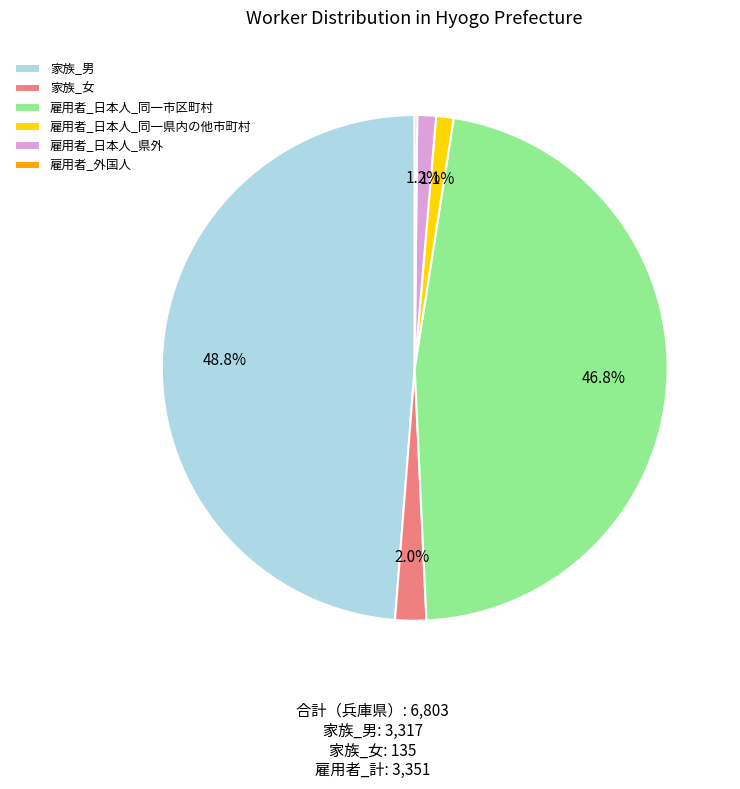

Approximately how many times larger is the value at 家族_女 compared to 雇用者_日本人_県外?

1.7